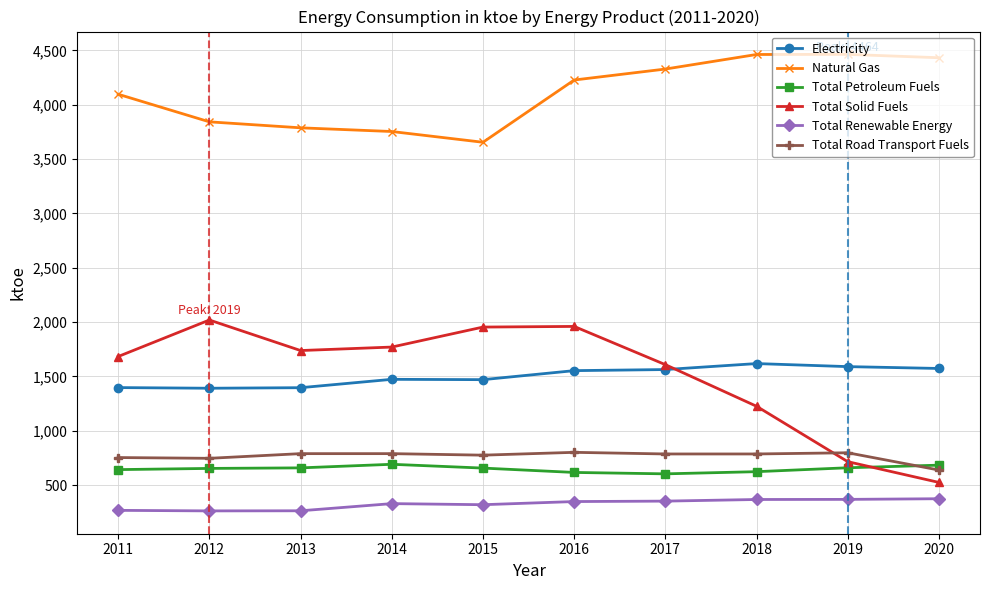

True or false: Total Solid Fuels and Natural Gas intersect in this chart.

False